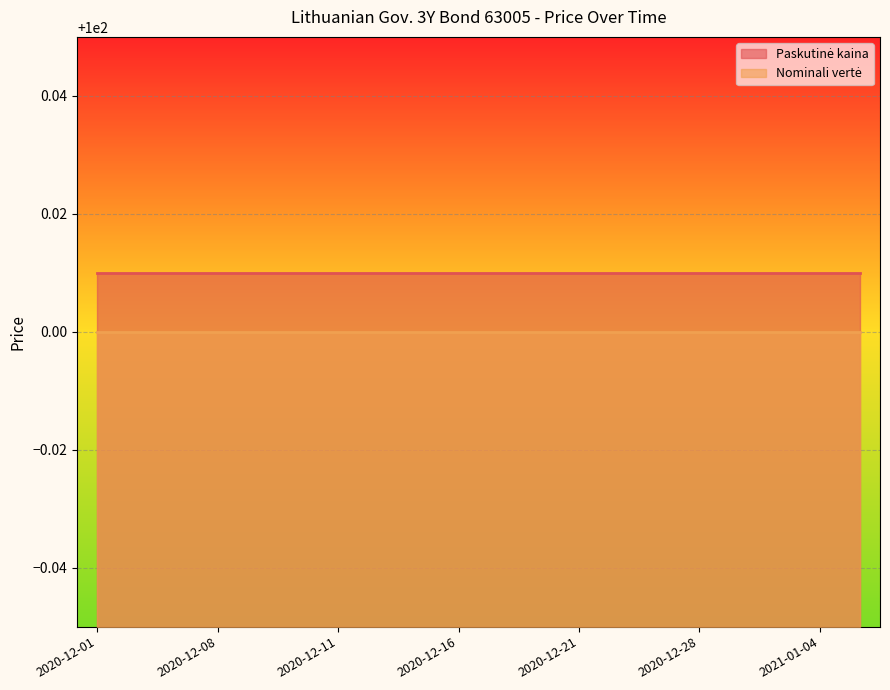

What is the highest value of the Nominali vertė series?

100.0